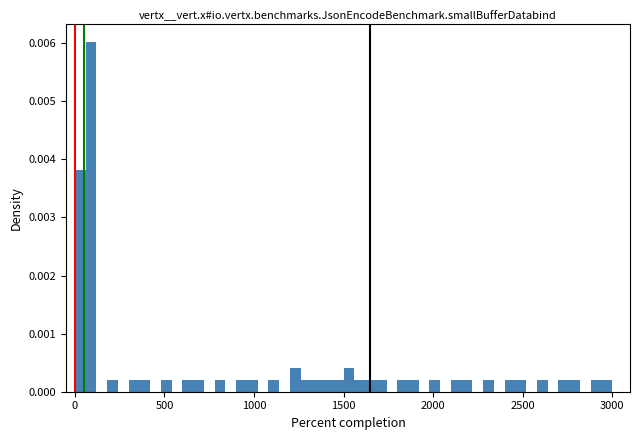

Read against the x-axis, roughly where is the centre of the tallest bar?

100